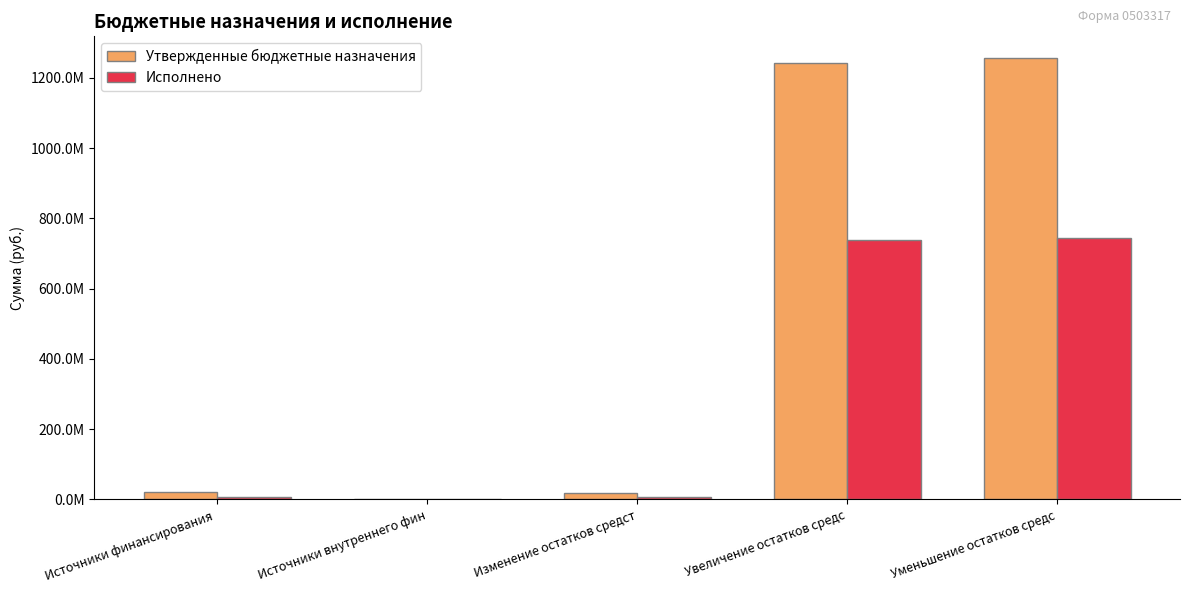

What are all the series names shown in the legend?

Утвержденные бюджетные назначения, Исполнено